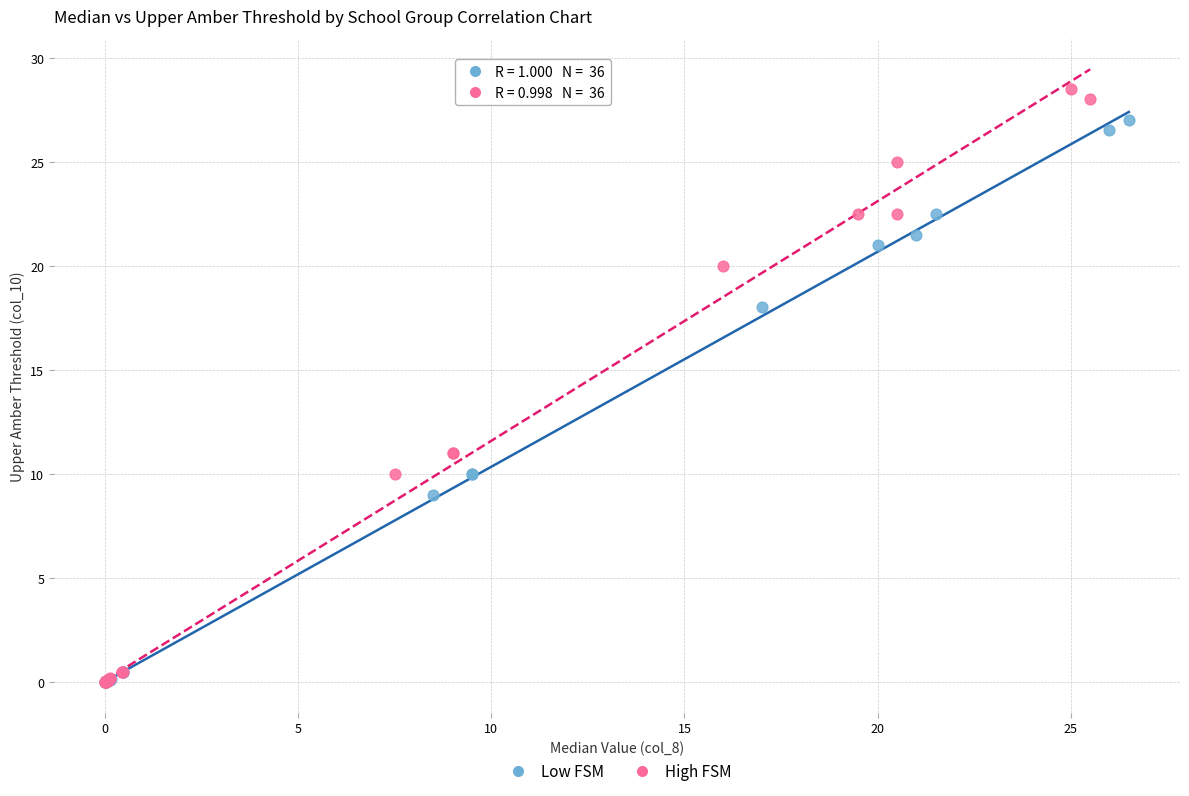

Which series contains the highest Y value?

High FSM